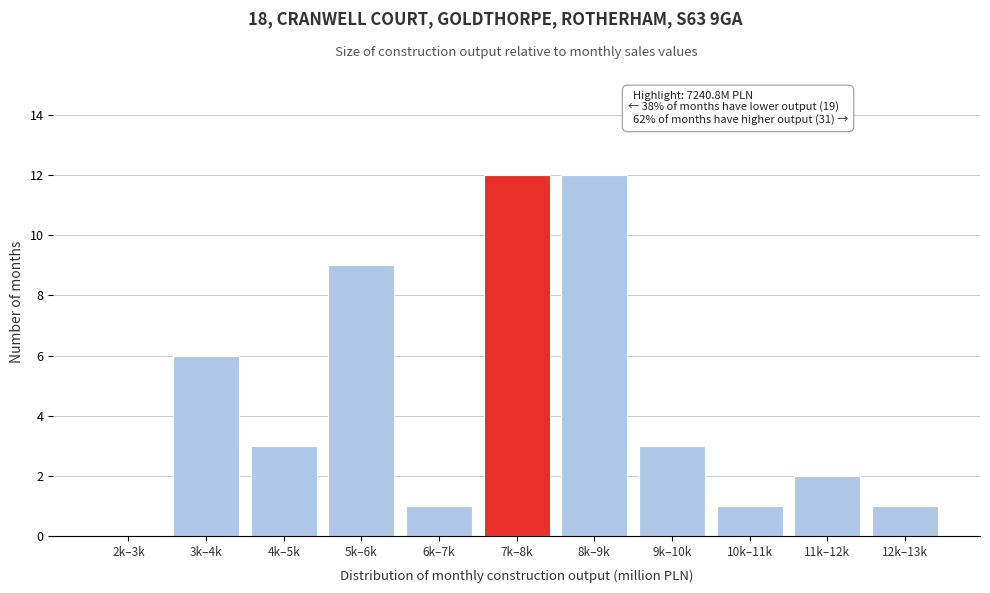

Reading right to left, what are all the values shown in this chart?

12k–13k=1	11k–12k=2	10k–11k=1	9k–10k=3	8k–9k=12	7k–8k=12	6k–7k=1	5k–6k=9	4k–5k=3	3k–4k=6	2k–3k=0